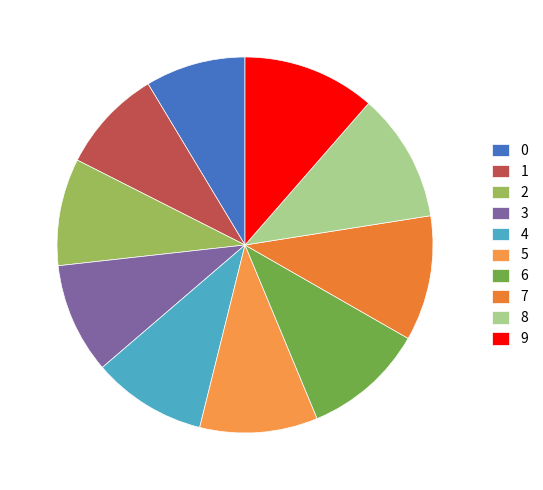

True or false: 6 accounts for 10% of the total.

True